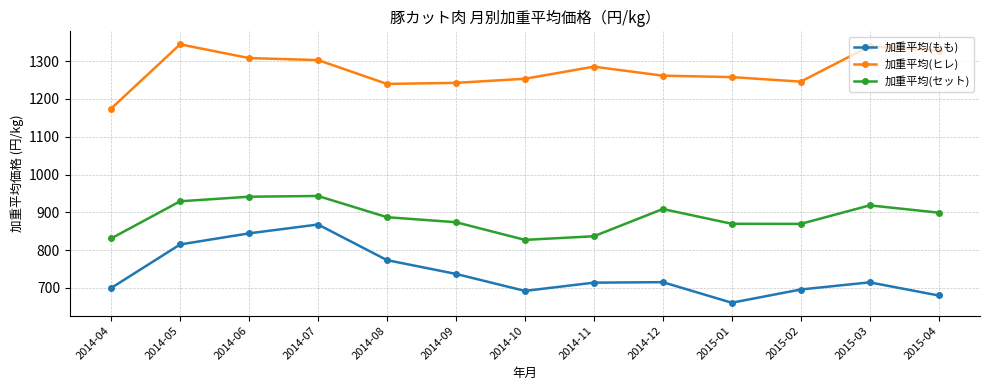

What is the minimum value for 加重平均(セット)?

827.2